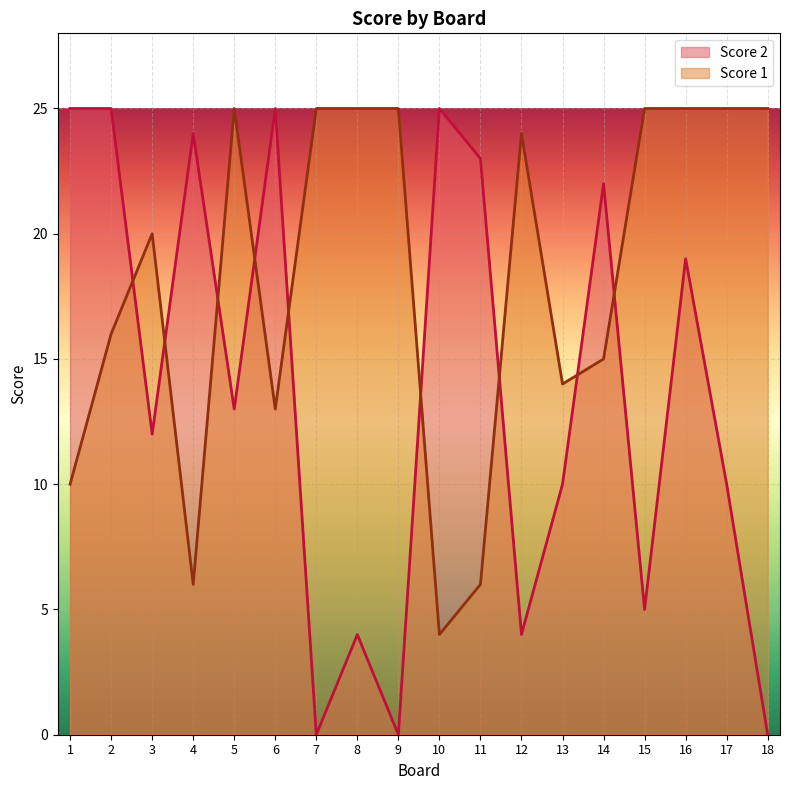

Which series changed the most between 5 and 18?

Score 2